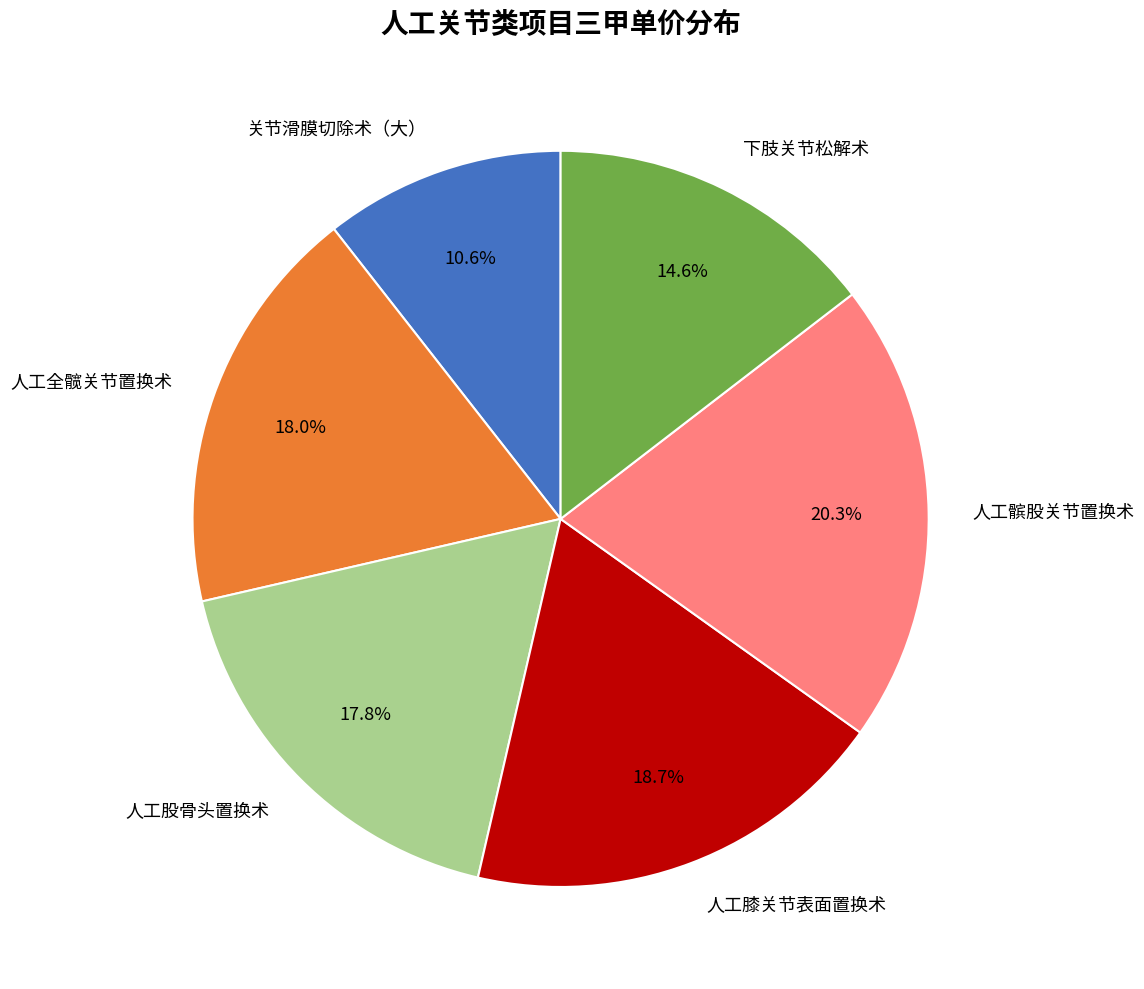

What is the ratio of the value at 人工髌股关节置换术 to the value at 人工膝关节表面置换术?

1.1